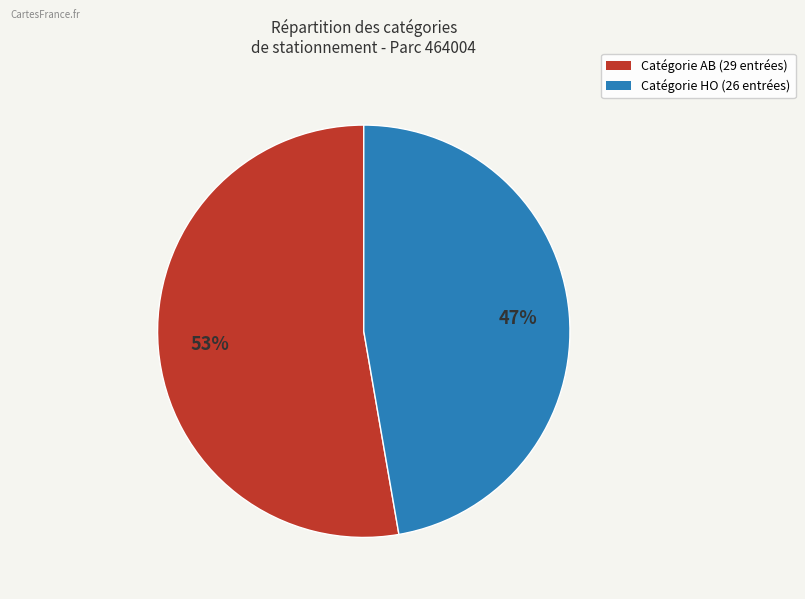

How many segments does this pie chart have?

2